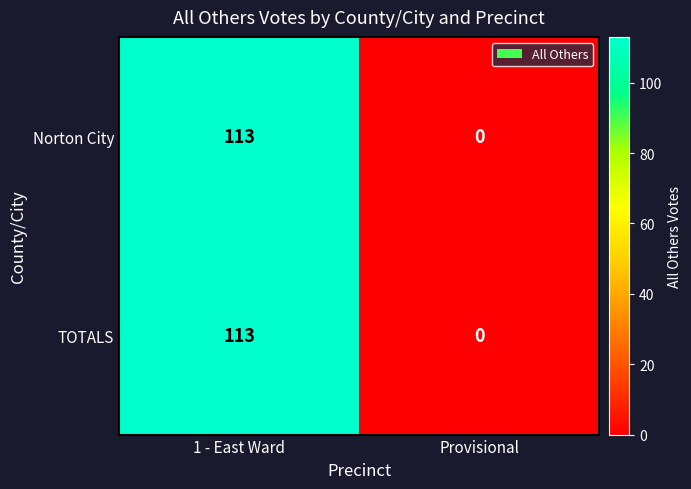

Is it true that TOTALS equals 28 at 1 - East Ward?

False